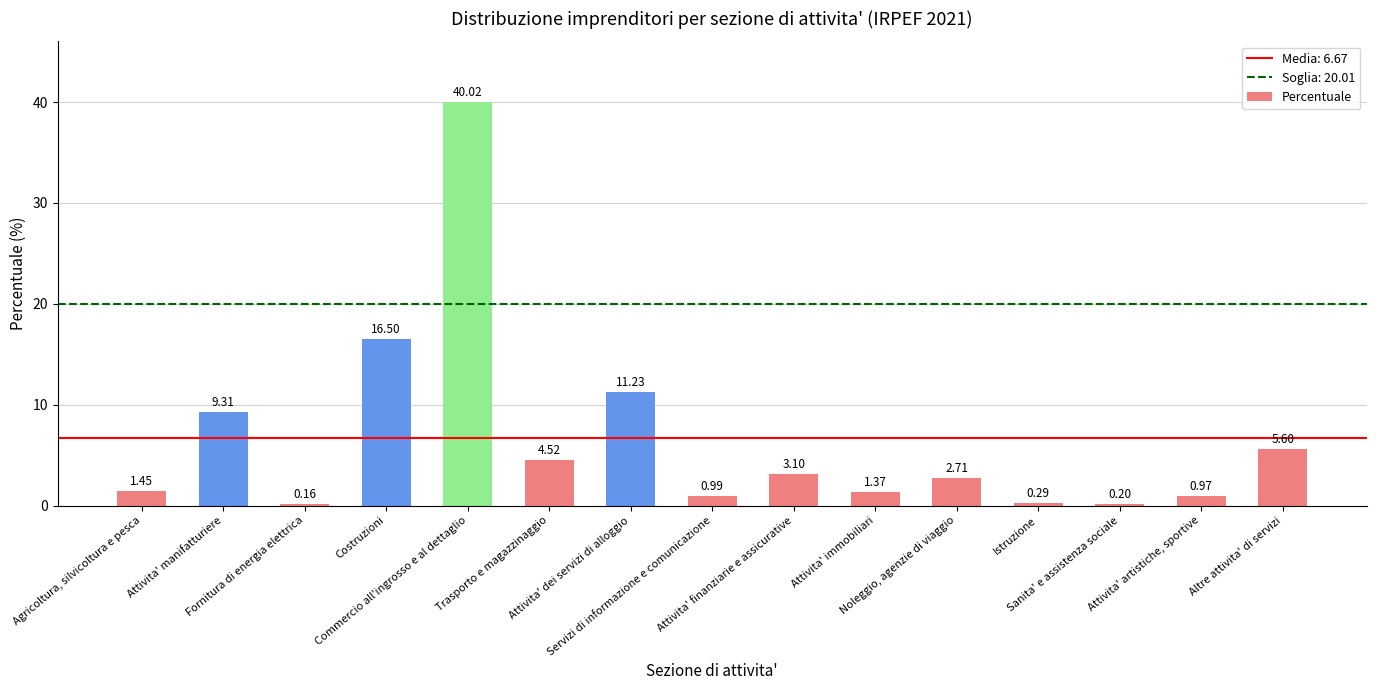

List the labels in order of value, largest first.

Commercio all'ingrosso e al dettaglio, Costruzioni, Attivita' dei servizi di alloggio, Attivita' manifatturiere, Altre attivita' di servizi, Trasporto e magazzinaggio, Attivita' finanziarie e assicurative, Noleggio, agenzie di viaggio, Agricoltura, silvicoltura e pesca, Attivita' immobiliari, Servizi di informazione e comunicazione, Attivita' artistiche, sportive, Istruzione, Sanita' e assistenza sociale, Fornitura di energia elettrica